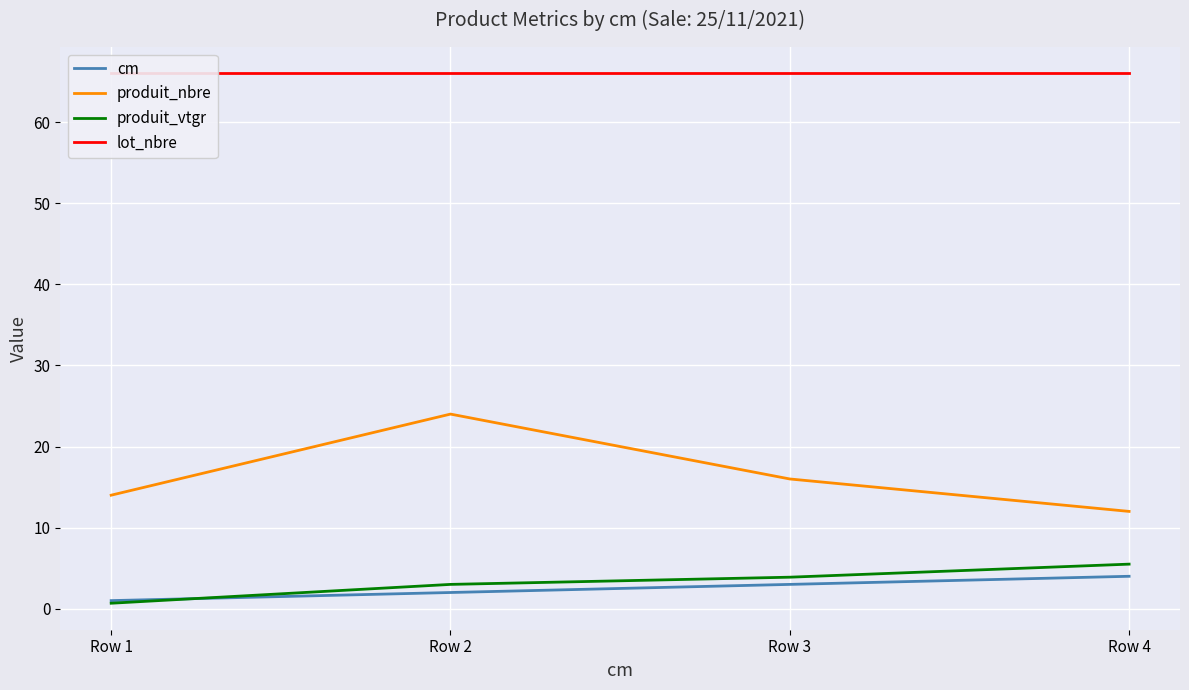

At which category does the chart reach its minimum across all series?

Row 1